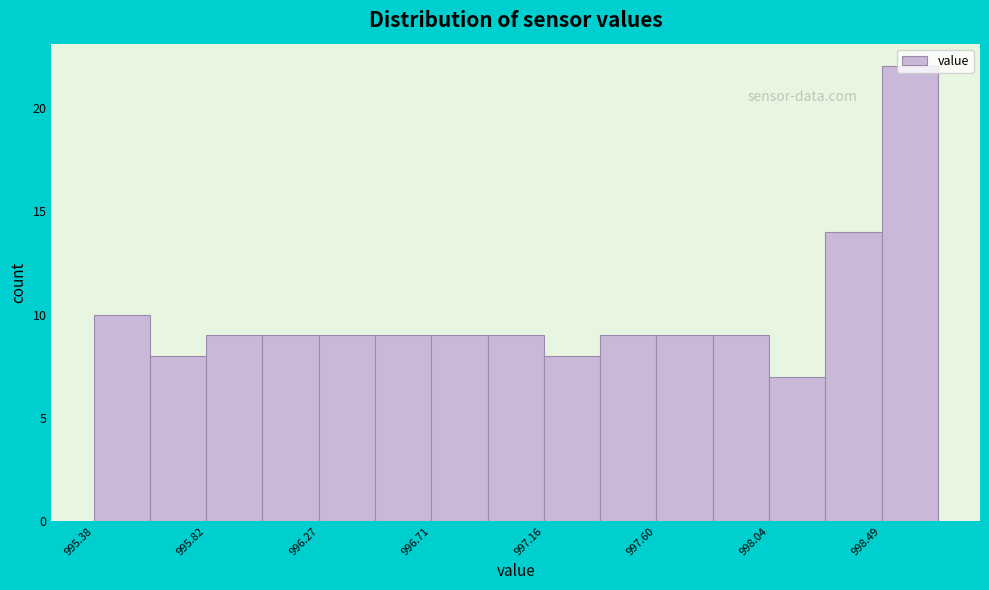

Over which range of the x-axis is the bar tallest?

998.50 to 998.70